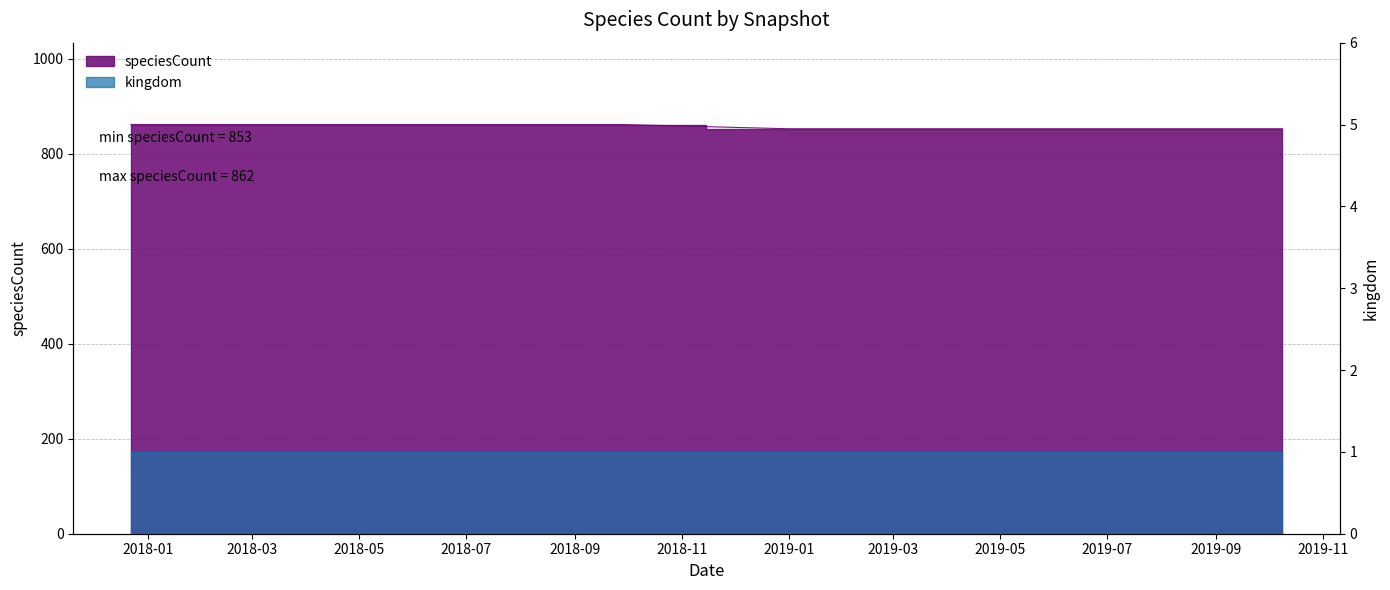

What is the approximate value at 2019-10-09?

853